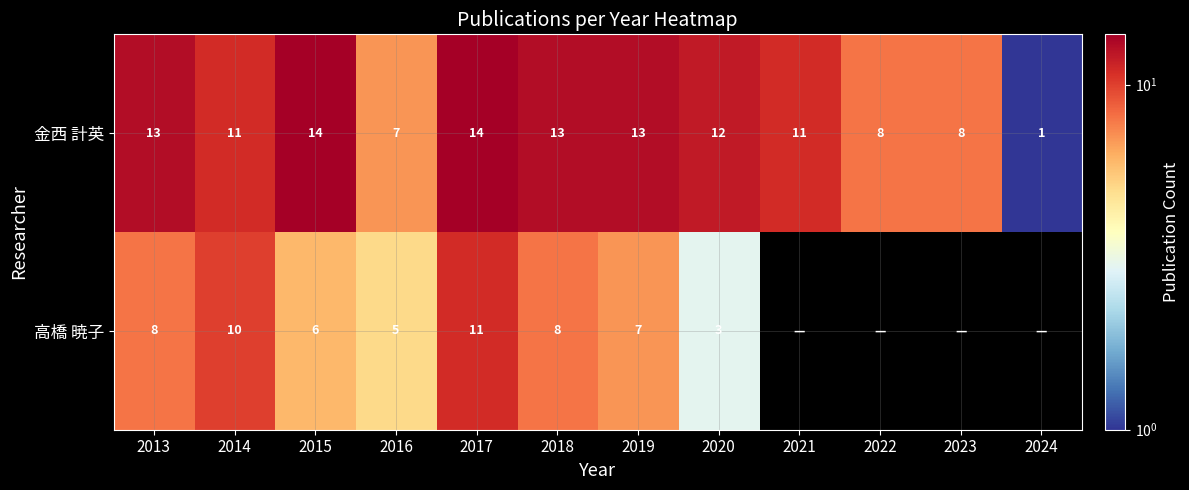

Where does the 金西 計英 series first go above 12?

2013